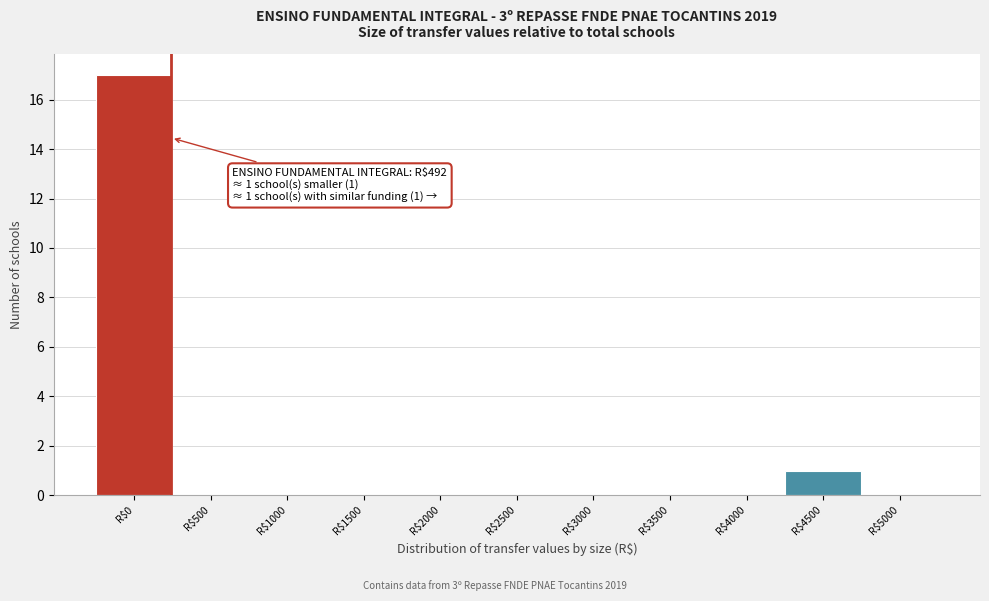

True or false: the data shows 0 at R$4500.

False